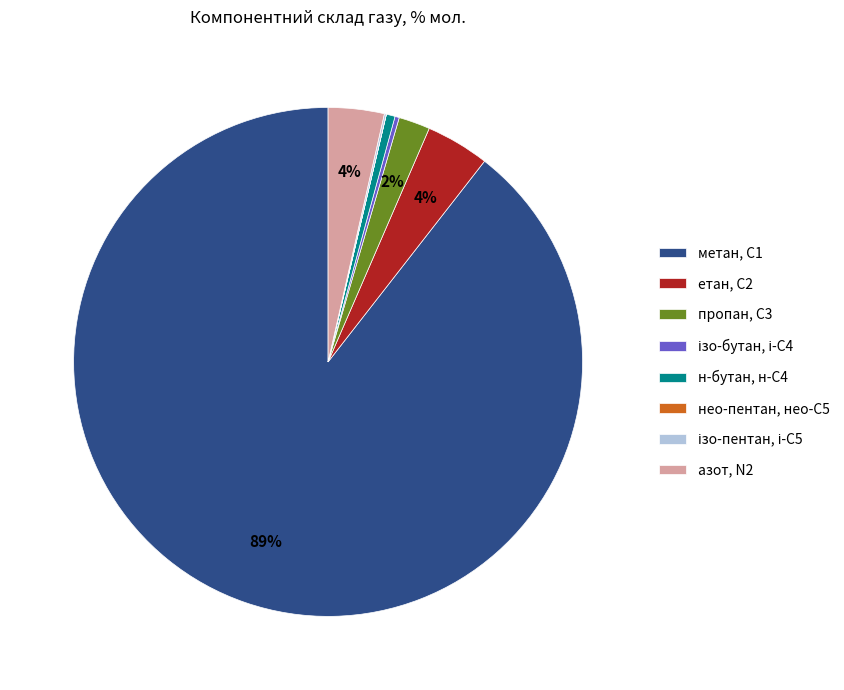

True or false: азот, N2 accounts for 4% of the total.

True